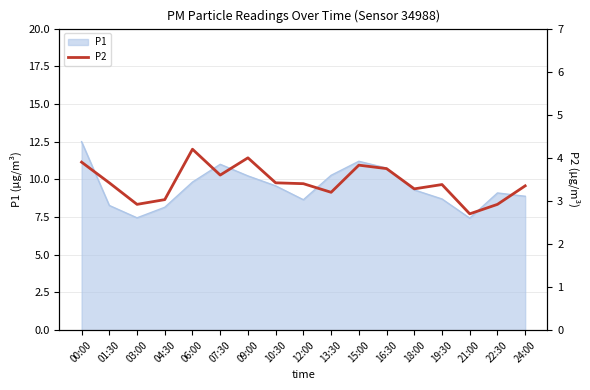

Where is the first local minimum?

03:00